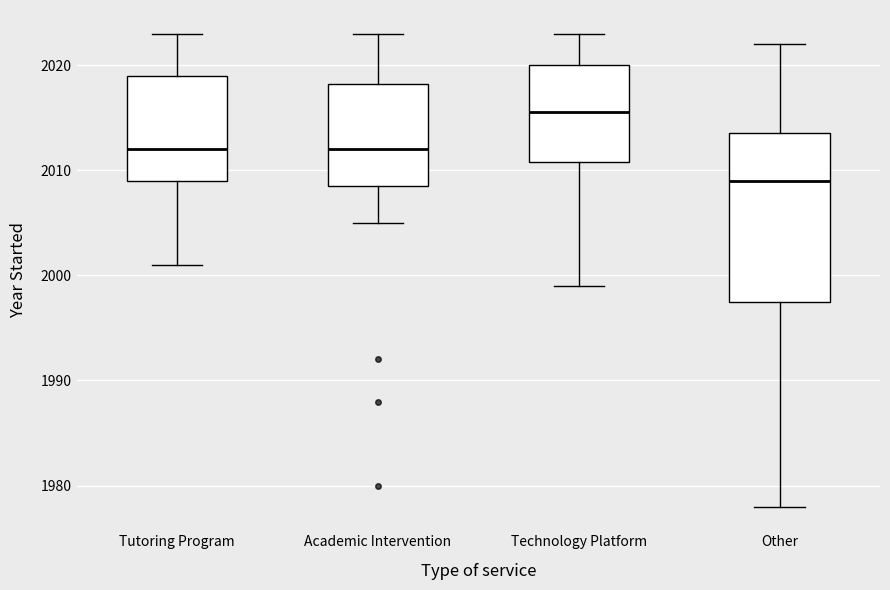

Reading left to right, read every box against the y-axis: the position of its median line, the range the box covers, and the ends of its whiskers. The values are not printed on the chart, so give them approximately, as read against the axis.

Tutoring Program: median 2012, box 2009 to 2019, whiskers 2001 to 2023
Academic Intervention: median 2012, box 2009 to 2018, whiskers 2005 to 2023
Technology Platform: median 2016, box 2011 to 2020, whiskers 1999 to 2023
Other: median 2009, box 1998 to 2014, whiskers 1978 to 2022